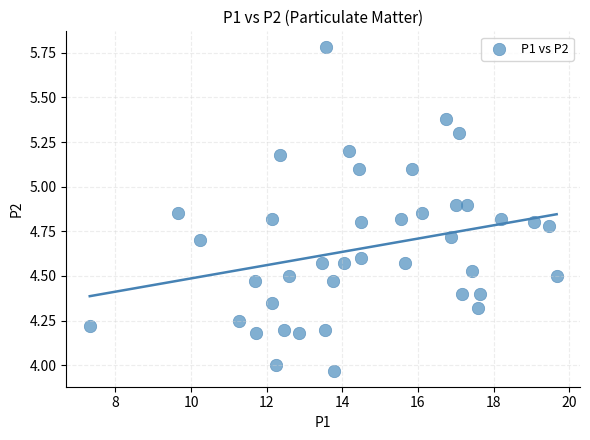

What is the range of Y values (max minus min)?

1.8